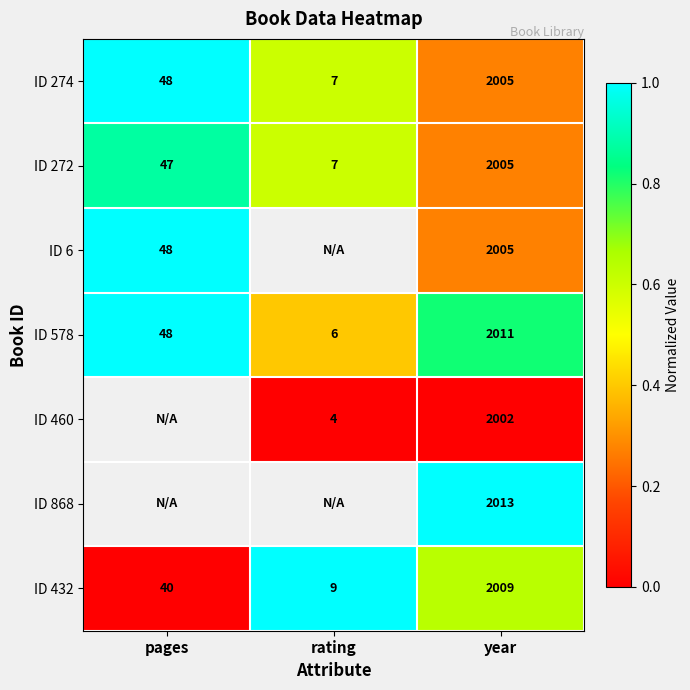

True or false: ID 578 has a value of 30 at pages.

False